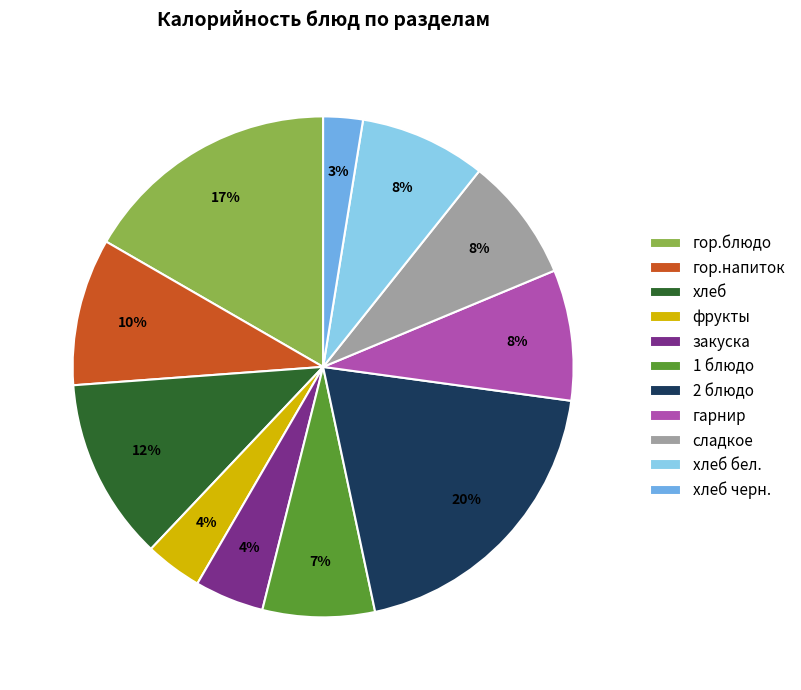

Is it true that 2 блюдо is 20% of the pie?

True